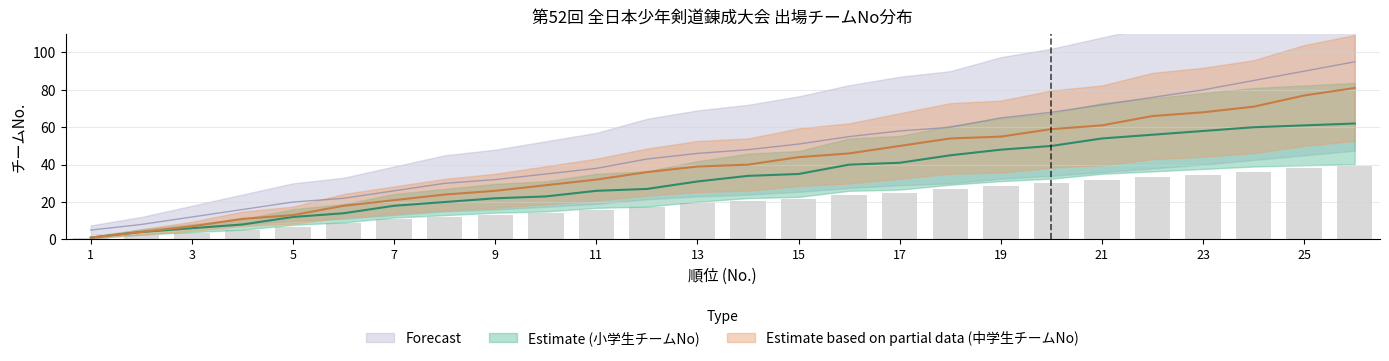

Where does the 小学生チームNo series first go above 34?

15